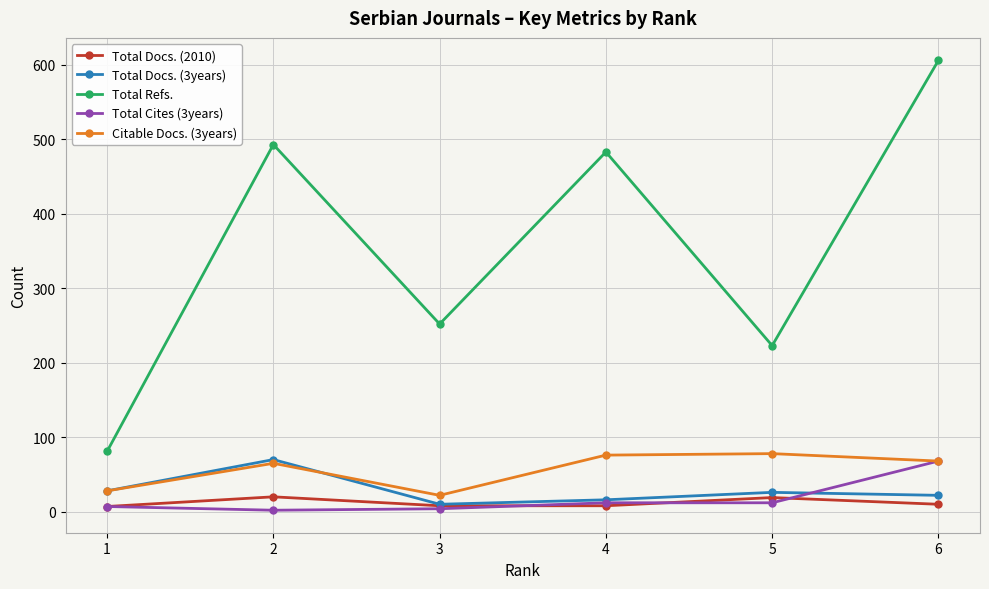

Which series has the largest total across all categories?

Total Refs.